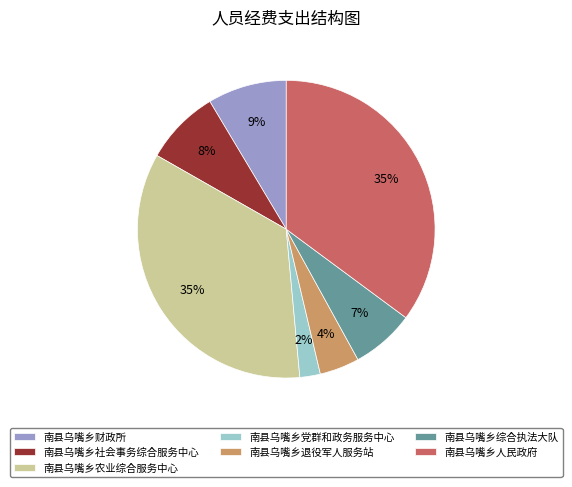

Is 南县乌嘴乡社会事务综合服务中心 the majority of the pie?

No